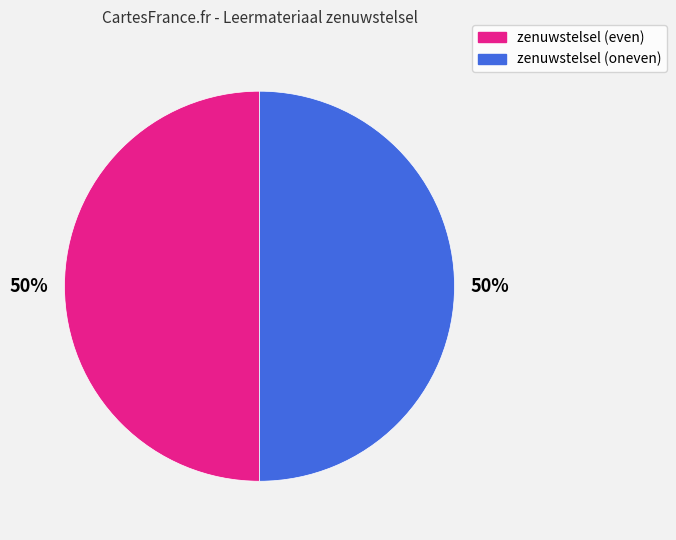

To the nearest percent, what is the average slice percentage?

50%